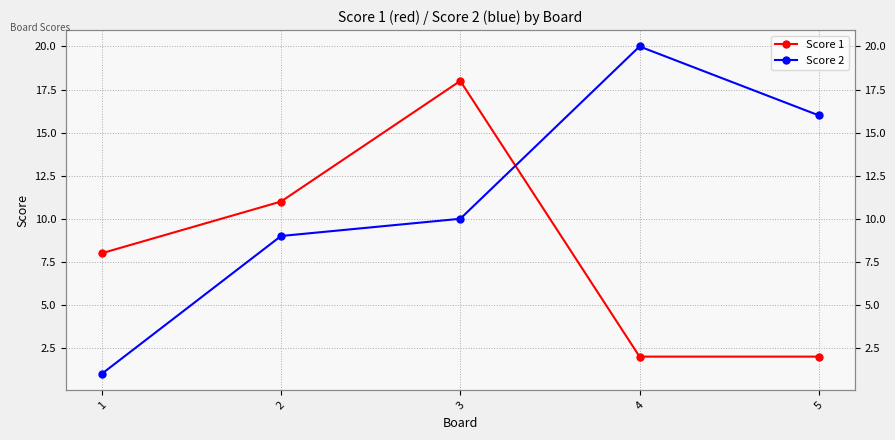

How many data points in Score 1 are above 8?

2